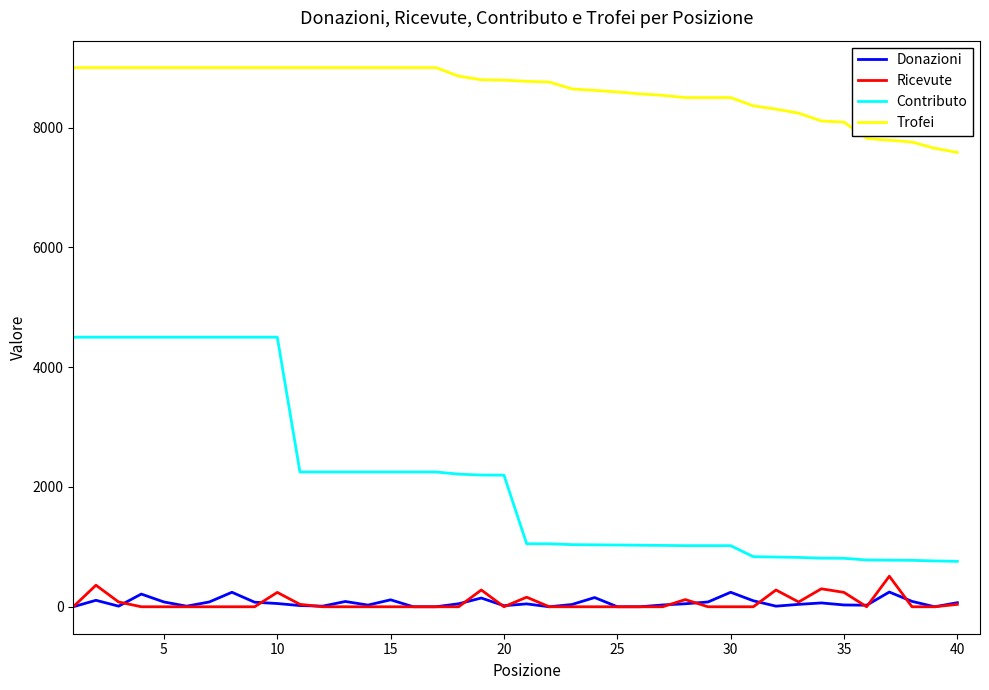

Which series has the largest range (max minus min)?

Contributo